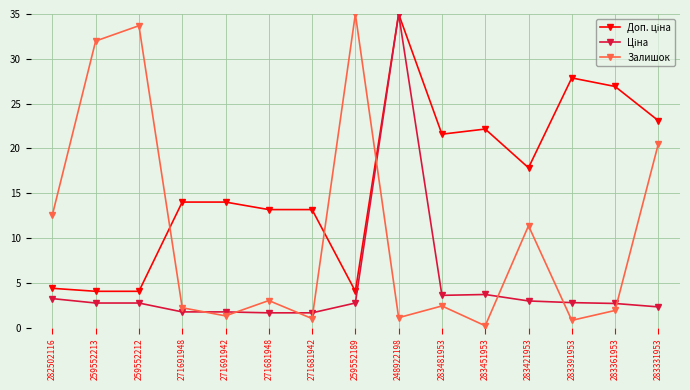

The Залишок series shows 1.1 at 248922198. True or false?

True